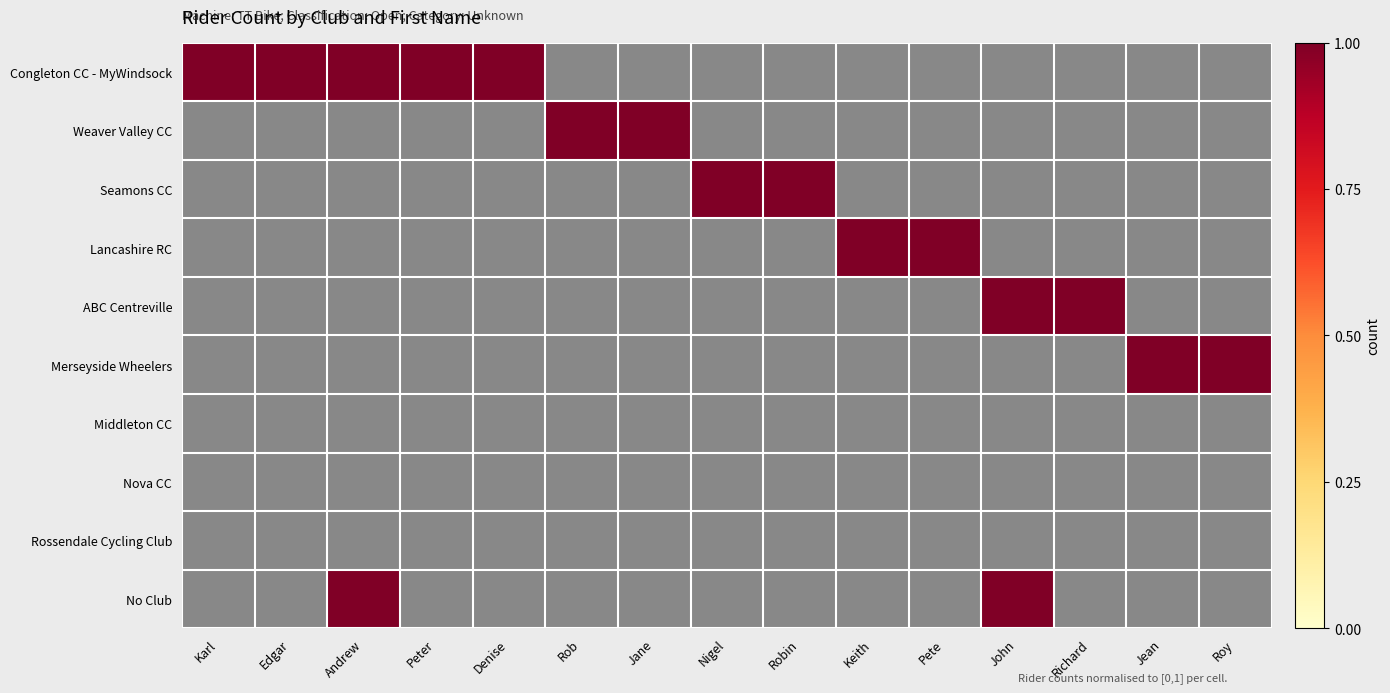

At Pete, list the series in order from smallest to largest.

Congleton CC - MyWindsock, Weaver Valley CC, Seamons CC, ABC Centreville, Merseyside Wheelers, Middleton CC, Nova CC, Rossendale Cycling Club, No Club, Lancashire RC